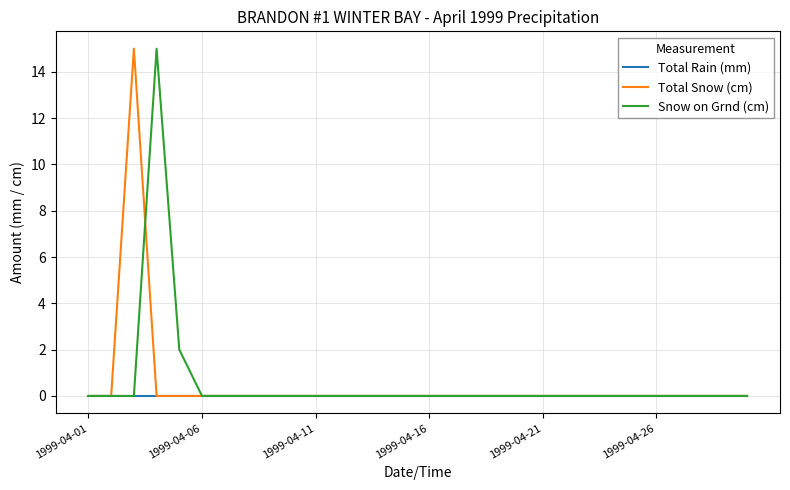

Reading left to right, transcribe all the data shown in this chart.

Total Rain (mm): 0	0	0	0	0	0	0	0	0	0	0	0	0	0	0	0	0	0	0	0	0	0	0	0	0	0	0	0	0	0
Total Snow (cm): 0	0	15	0	0	0	0	0	0	0	0	0	0	0	0	0	0	0	0	0	0	0	0	0	0	0	0	0	0	0
Snow on Grnd (cm): 0	0	0	15	2	0	0	0	0	0	0	0	0	0	0	0	0	0	0	0	0	0	0	0	0	0	0	0	0	0